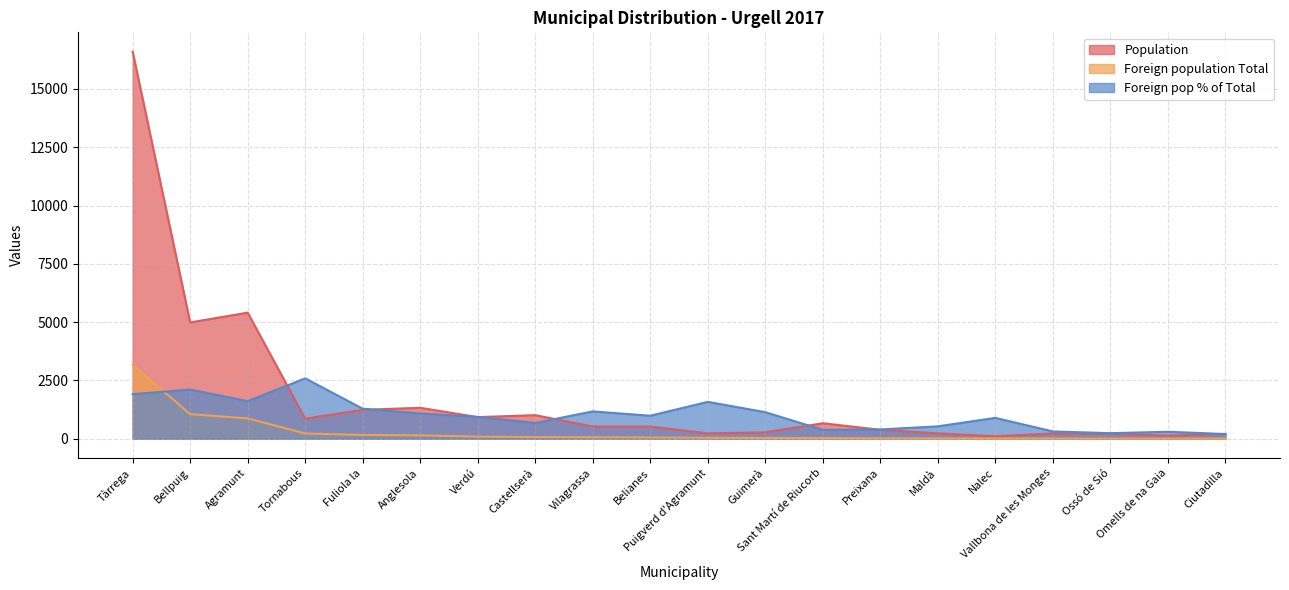

List the labels in order of Population value, smallest first.

Nalec, Omells de na Gaia, Ciutadilla, Ossó de Sió, Vallbona de les Monges, Maldà, Puigverd d'Agramunt, Guimerà, Preixana, Belianes, Vilagrassa, Sant Martí de Riucorb, Tornabous, Verdú, Castellserà, Fuliola la, Anglesola, Bellpuig, Agramunt, Tàrrega